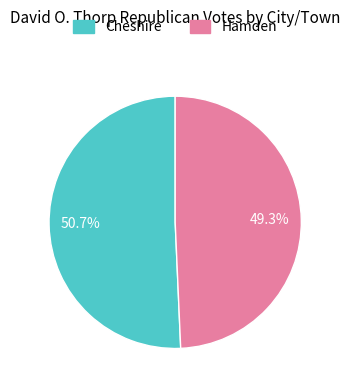

The Hamden slice represents 49% of the pie. True or false?

True